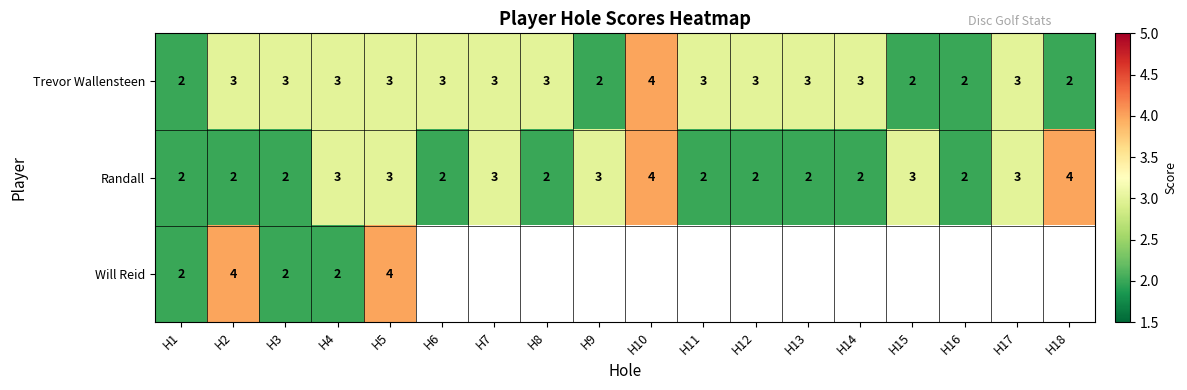

What is the sum of the Randall values at H16 and H13?

4